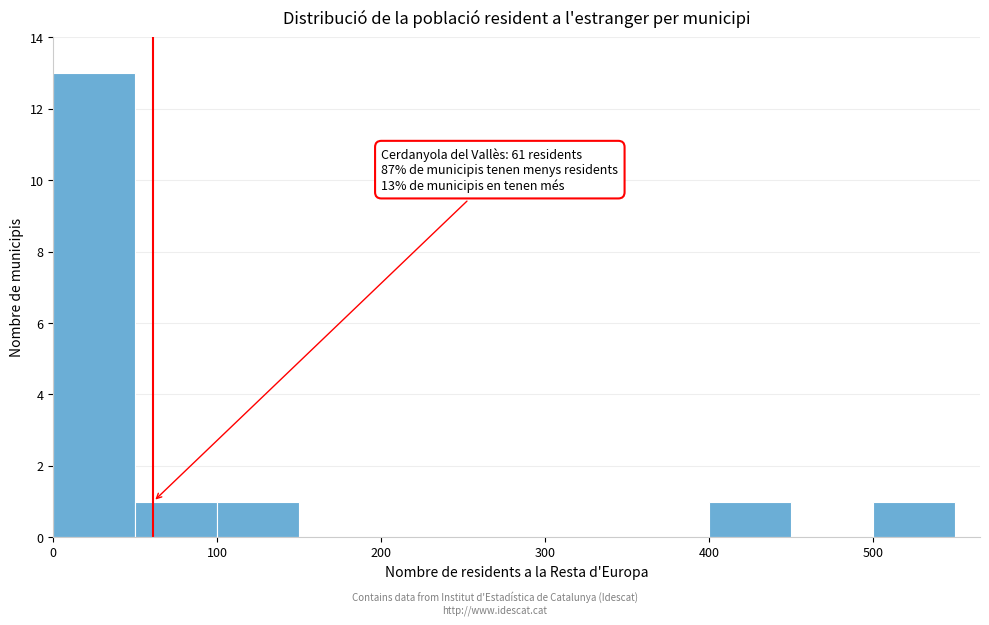

Which range on the x-axis has the tallest bar?

0 to 50